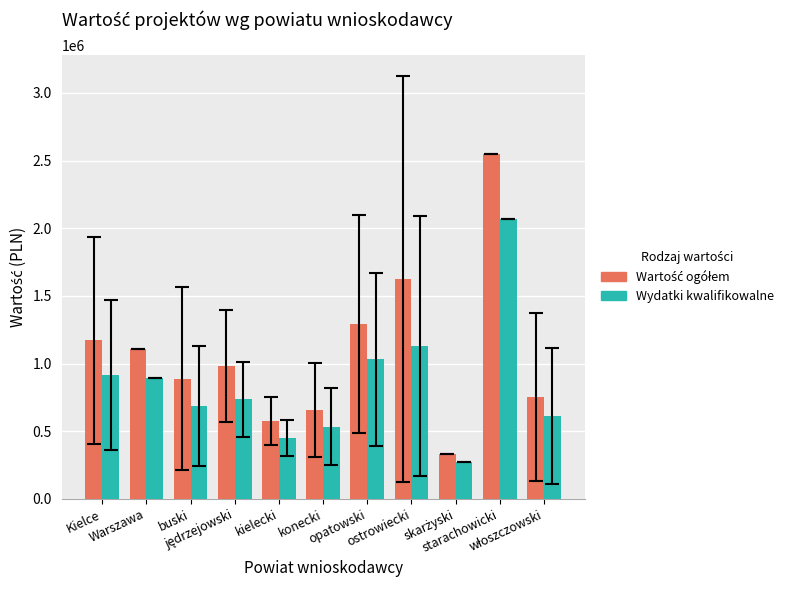

At which category is the sum across all series the highest?

starachowicki